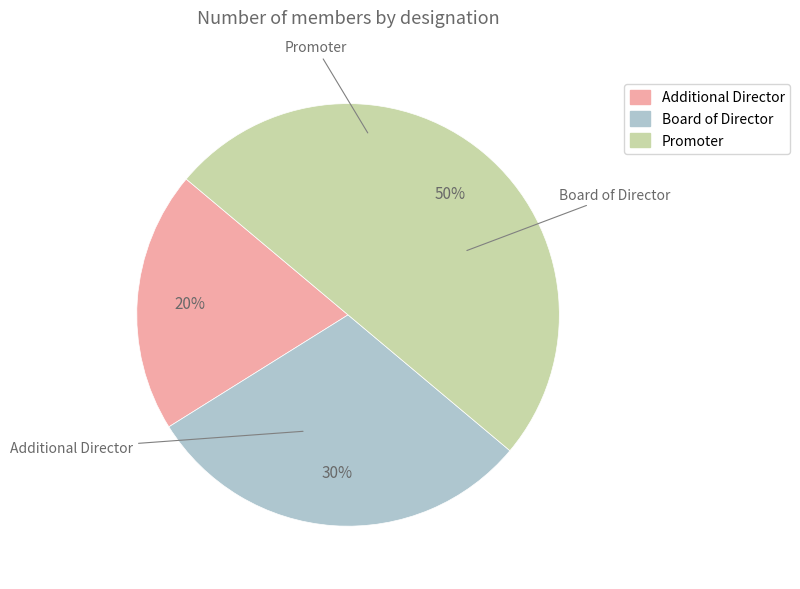

How many slices are in this pie chart?

3